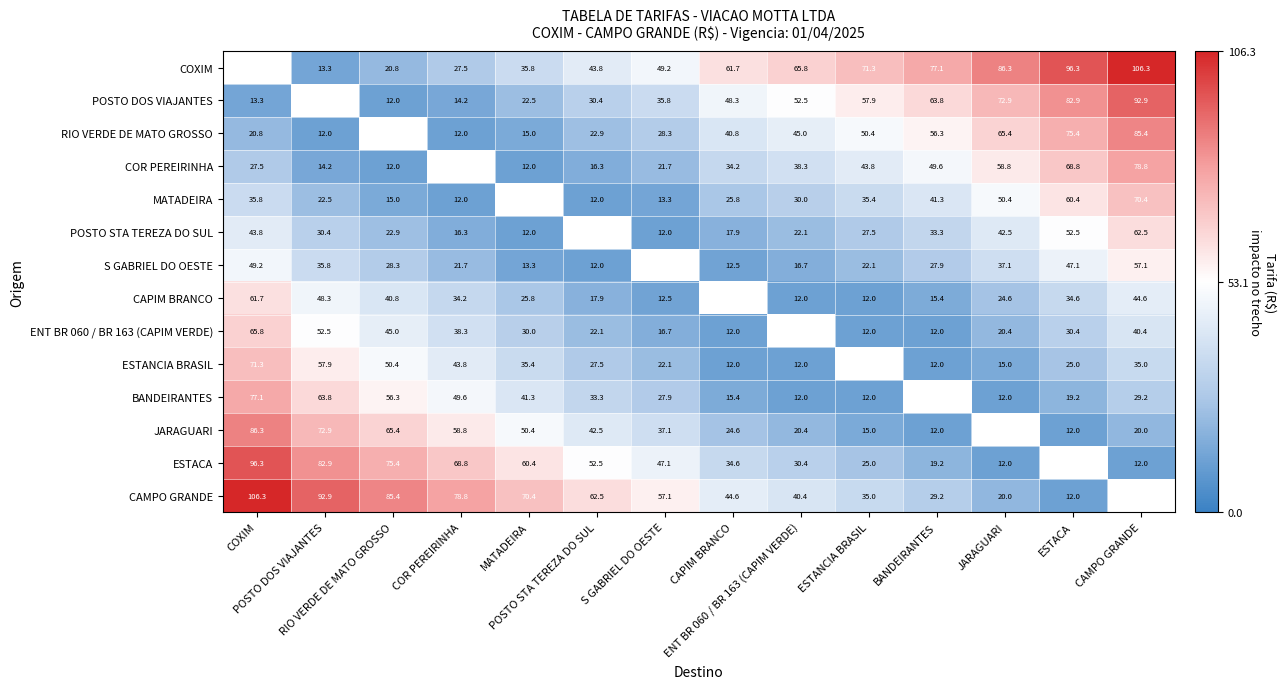

How many values in the CAMPO GRANDE series are below 57?

6